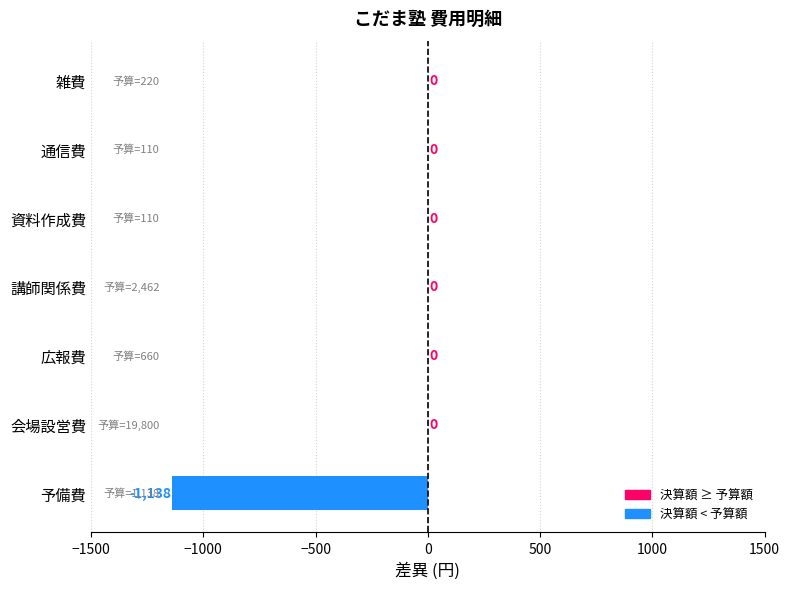

Are the bars grouped side by side (vs. stacked)?

No